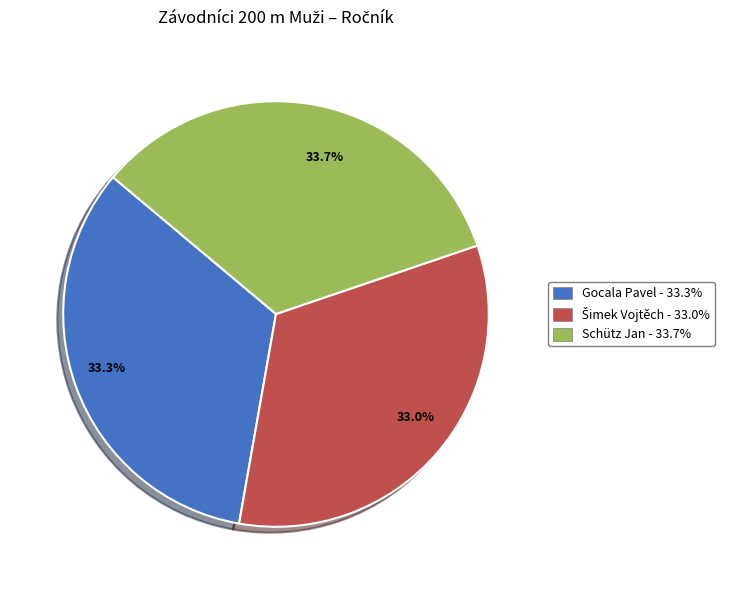

Is there any slice that represents more than half of the pie?

No